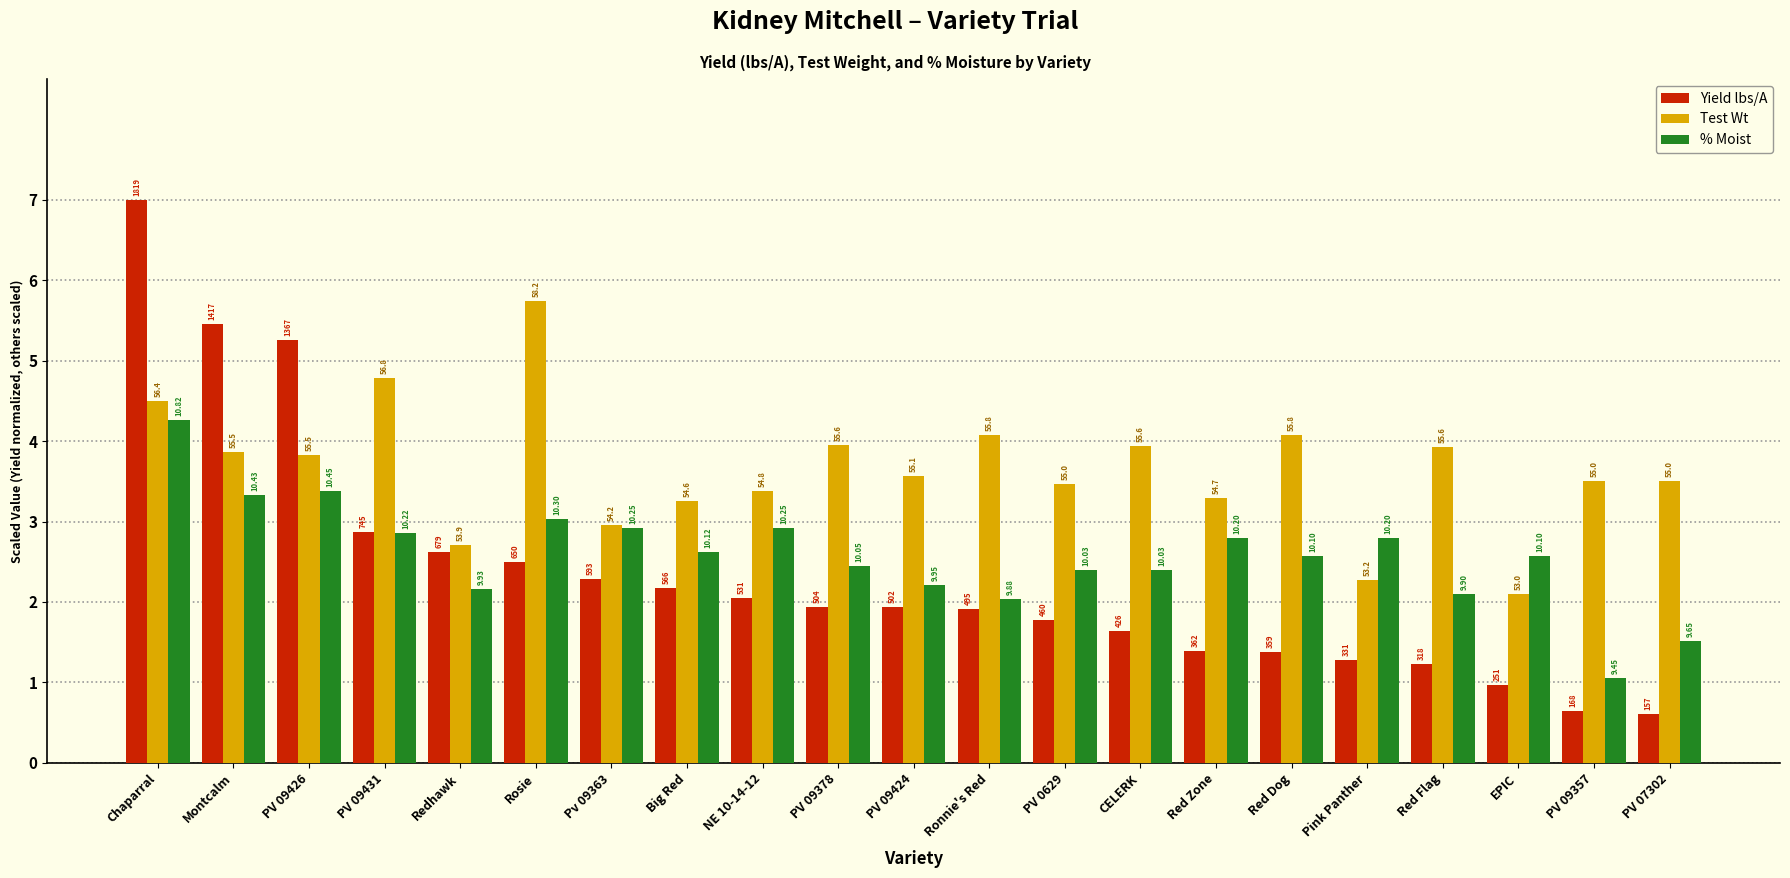

How many bars are there in each group?

3